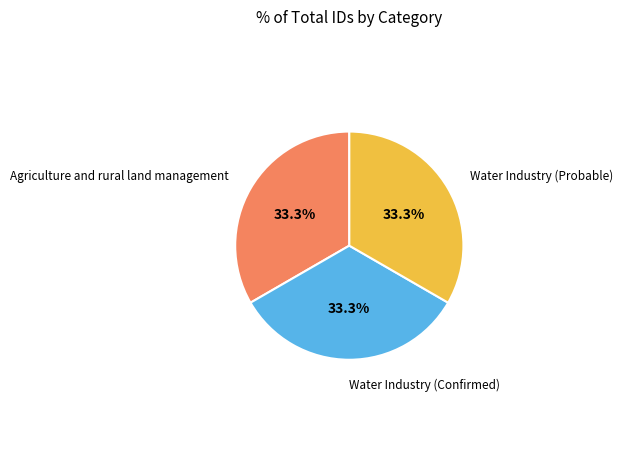

What percentage is the Agriculture and rural land management slice, to the nearest percent?

33%